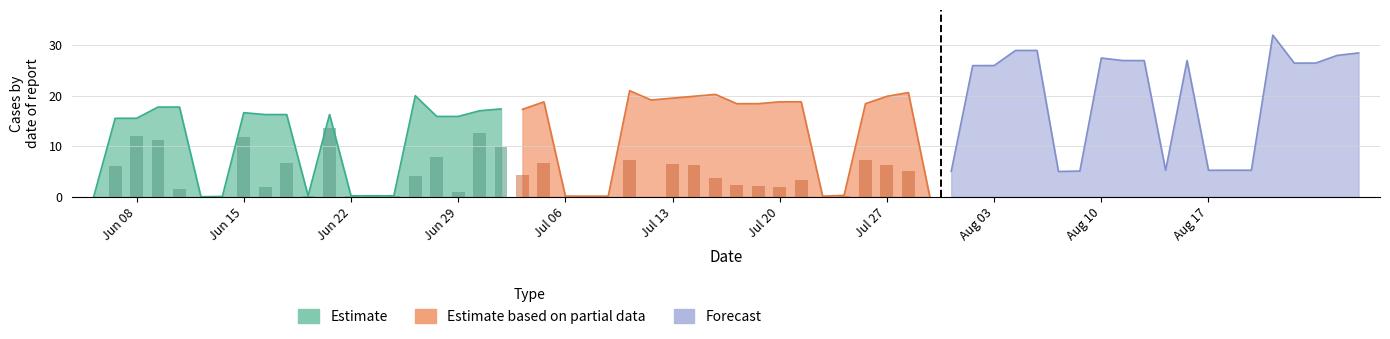

What is the difference between the second highest and minimum values in the Estimate based on partial data series?

20.6